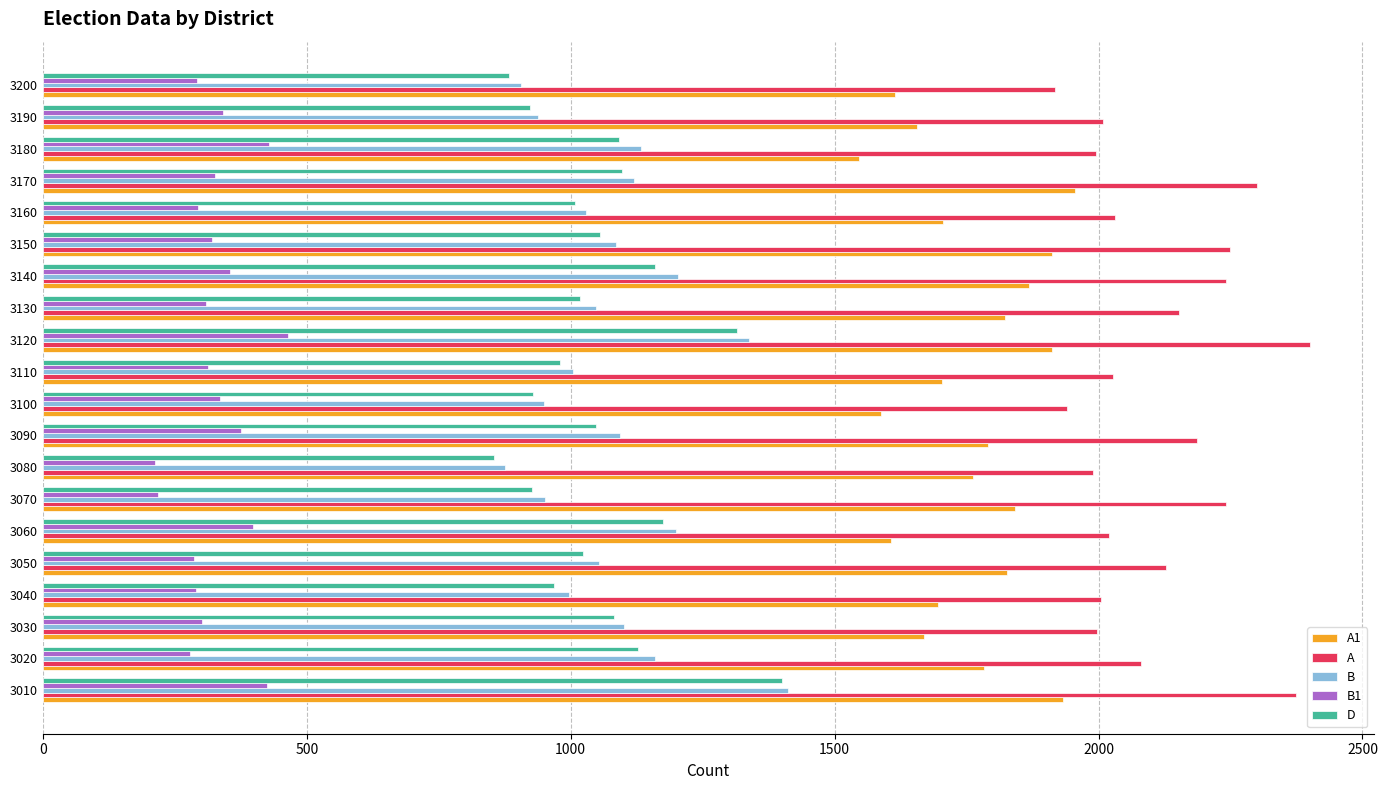

Which series has the widest spread of values?

D